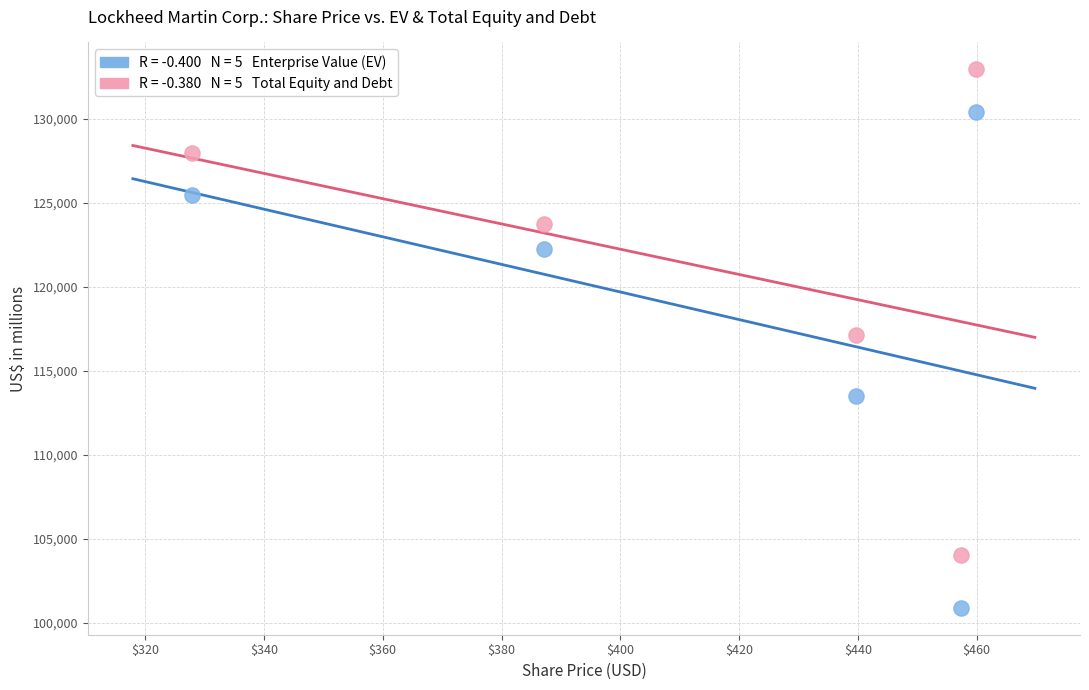

Across all data points, what is the average Y value?

119825